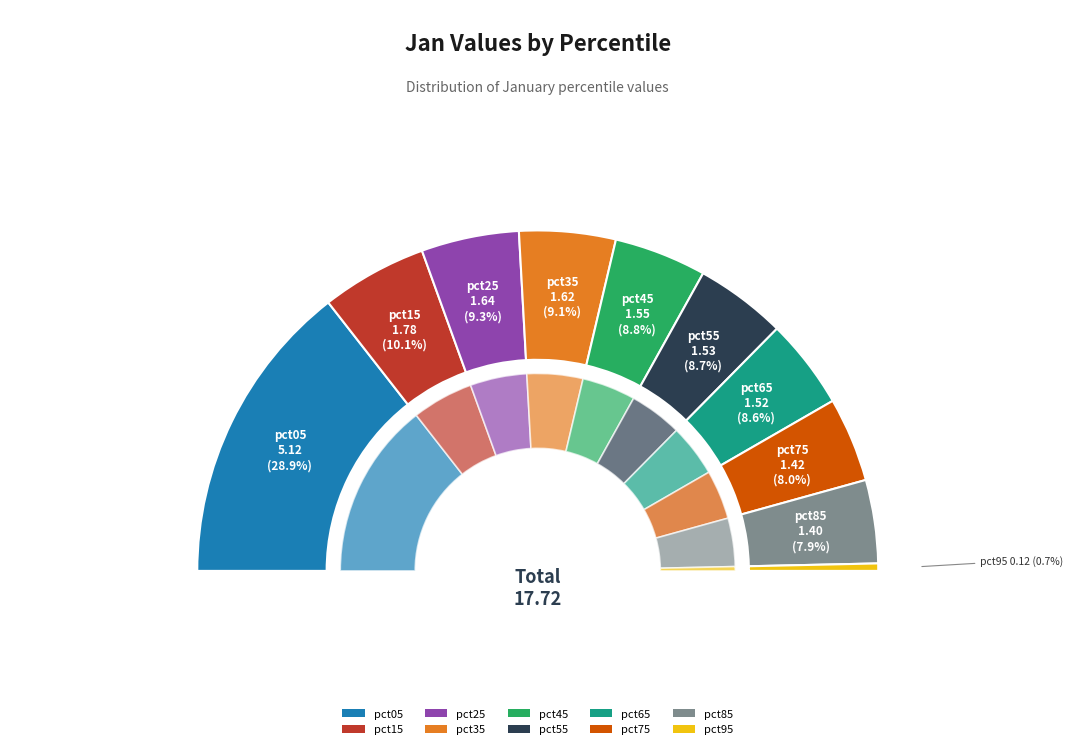

What portion of the pie excludes pct55?

91.3%